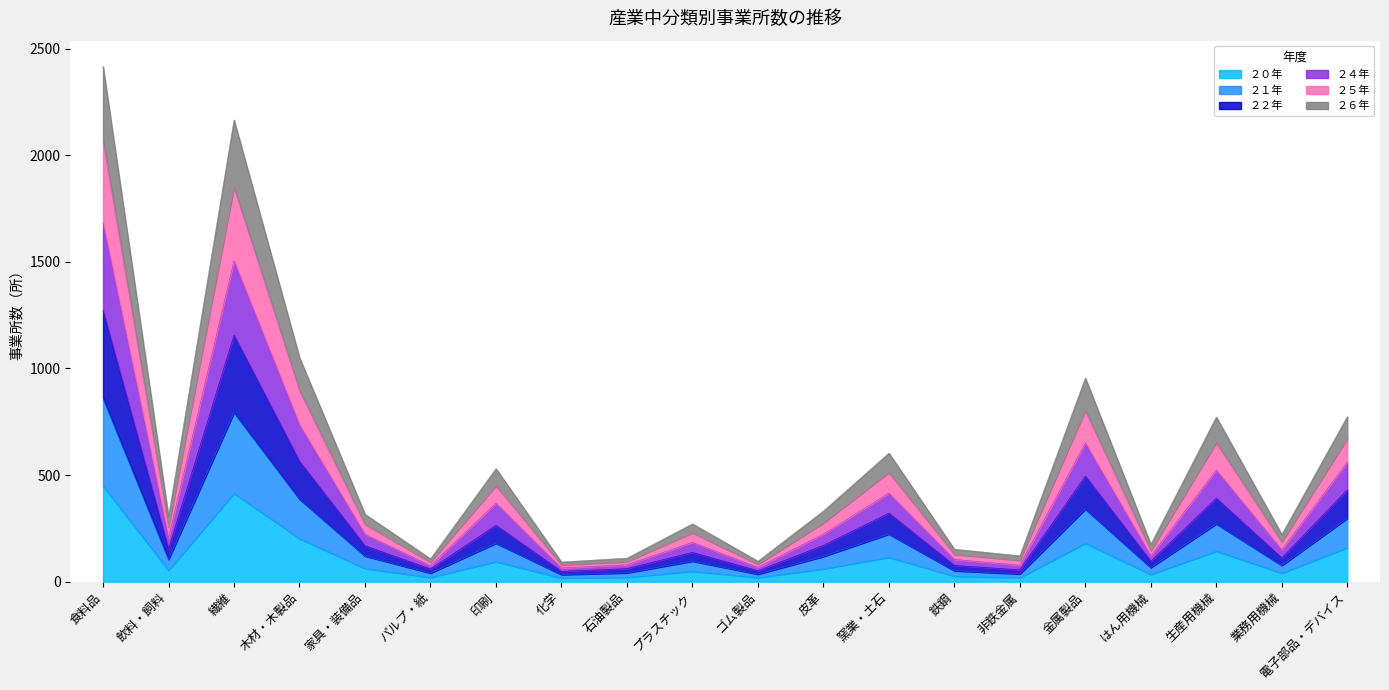

What are all the series names shown in the legend?

２０年, ２１年, ２２年, ２４年, ２５年, ２６年